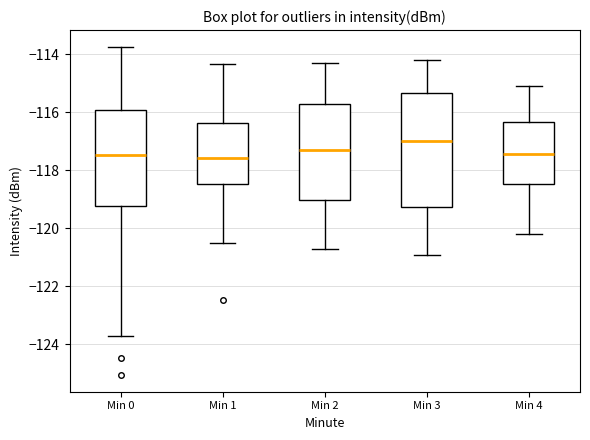

Reading left to right, transcribe this box plot: for each box, give where its median line is, the range the box spans, and where its two whiskers end, as read against the y-axis. The values are not printed on the chart, so give them approximately, as read against the axis.

Min 0: median -117.4, box -119.2 to -116.0, whiskers -123.8 to -113.8
Min 1: median -117.6, box -118.4 to -116.4, whiskers -120.4 to -114.4
Min 2: median -117.2, box -119.0 to -115.8, whiskers -120.6 to -114.2
Min 3: median -117.0, box -119.2 to -115.4, whiskers -120.8 to -114.2
Min 4: median -117.4, box -118.4 to -116.4, whiskers -120.2 to -115.0